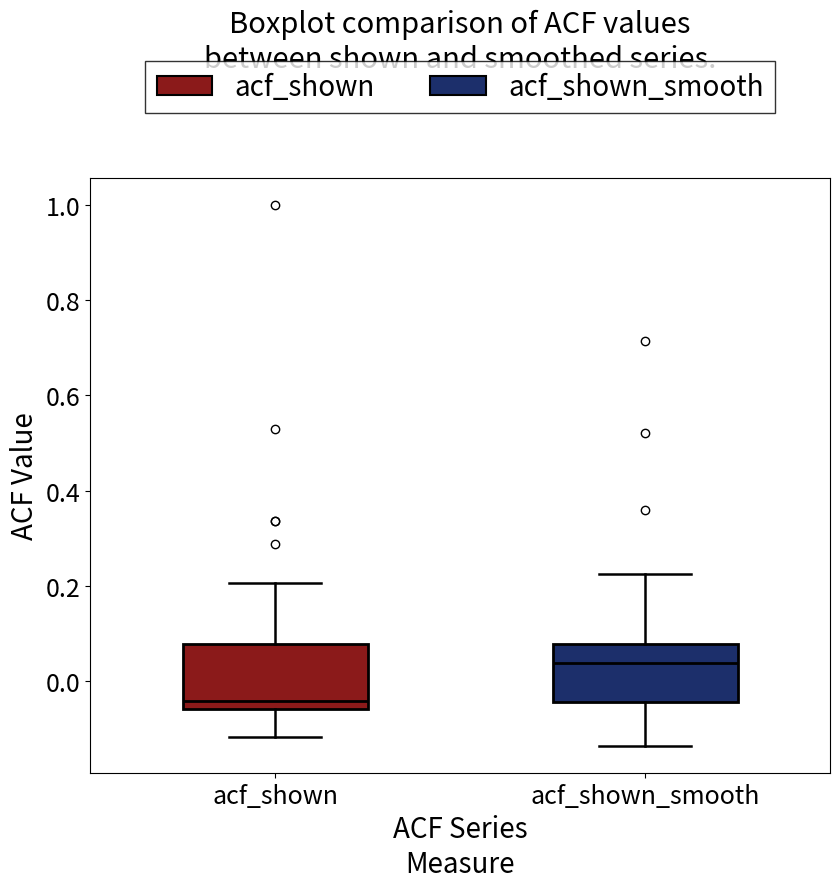

Reading left to right, transcribe this box plot: for each box, give where its median line is, the range the box spans, and where its two whiskers end, as read against the y-axis. The values are not printed on the chart, so give them approximately, as read against the axis.

acf_shown: median -0.04, box -0.06 to 0.08, whiskers -0.12 to 0.20
acf_shown_smooth: median 0.04, box -0.04 to 0.08, whiskers -0.14 to 0.22